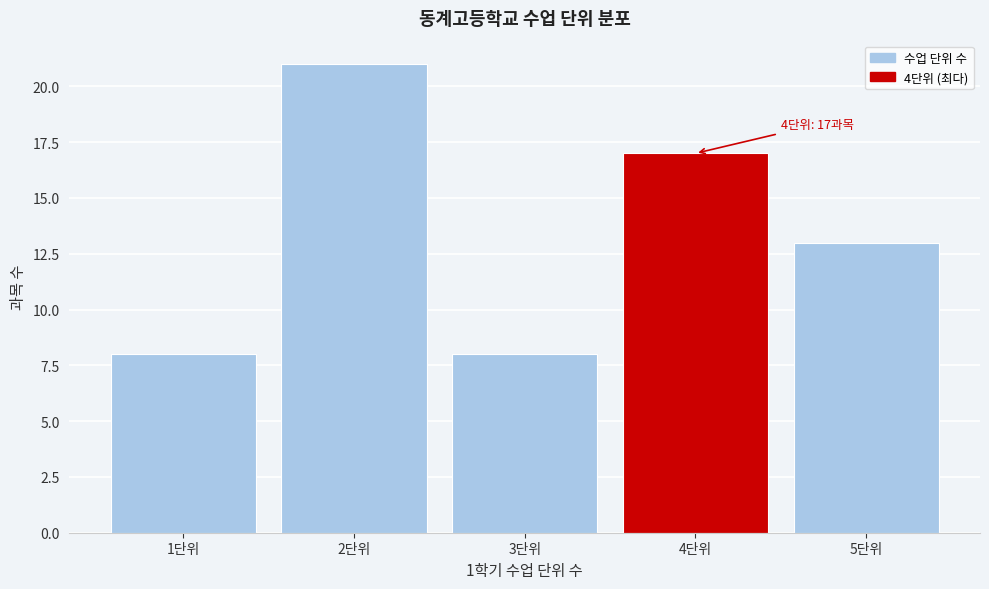

Reading left to right, what are all the values shown in this chart?

1단위=8	2단위=21	3단위=8	4단위=17	5단위=13